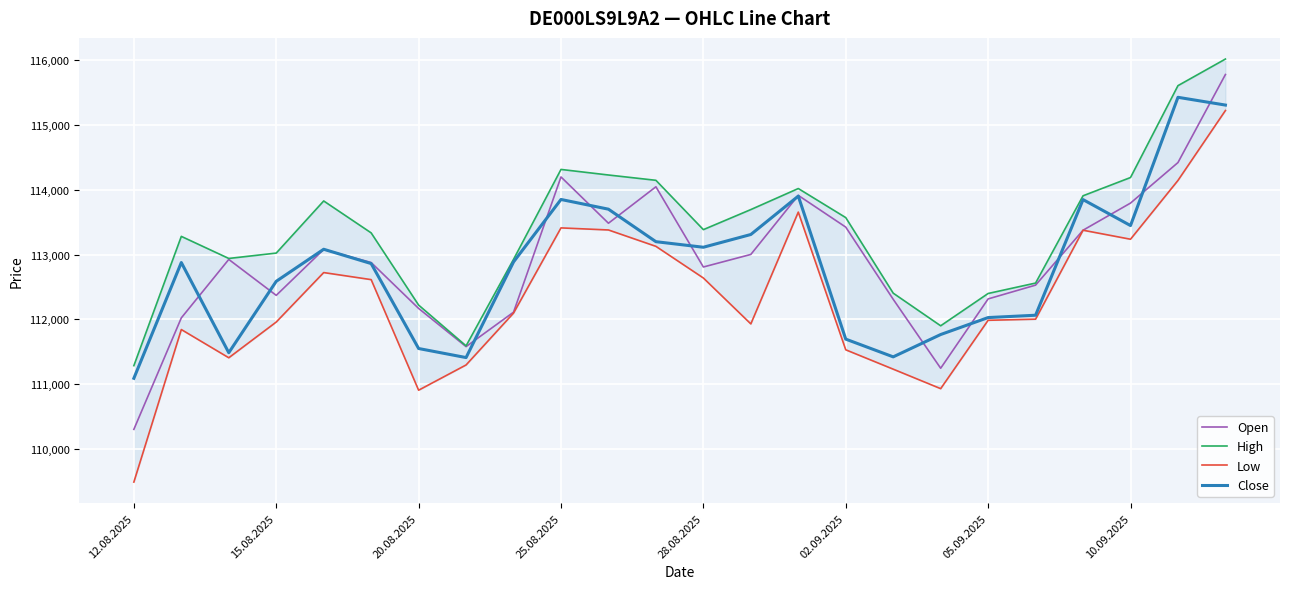

Reading right to left, what are all the values shown in this chart?

Open: 115782	114422	113796	113377	112529	112316	111245	112310	113425	113915	113003	112809	114048	113485	114200	112111	111579	112169	112878	113080	112371	112926	112023	110301
High: 116021	115610	114191	113909	112561	112400	111901	112405	113572	114021	113696	113386	114148	114230	114316	112927	111591	112221	113336	113829	113024	112941	113282	111285
Low: 115226	114146	113238	113377	112003	111986	110930	111231	111530	113657	111930	112639	113128	113381	113413	112097	111296	110906	112614	112723	111959	111407	111843	109487
Close: 115310	115430	113449	113850	112064	112028	111766	111421	111695	113904	113311	113114	113200	113702	113852	112887	111410	111550	112862	113083	112588	111485	112878	111090